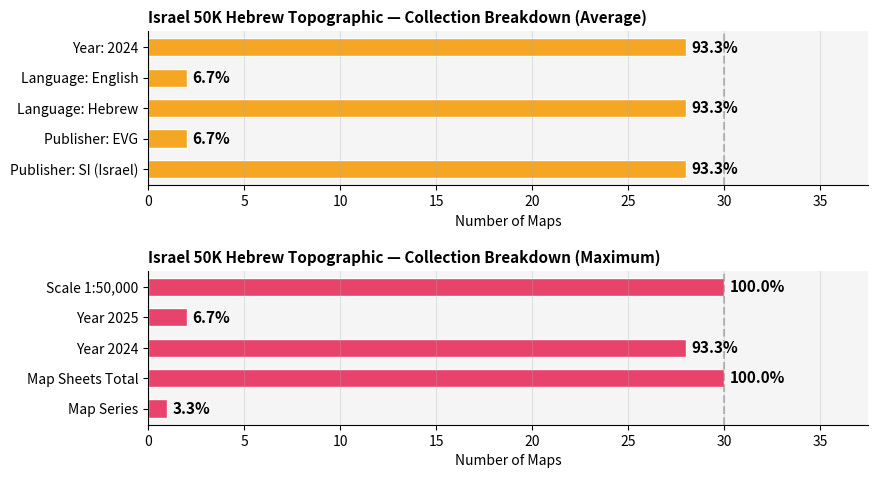

The value at Year 2025 is 2. True or false?

True